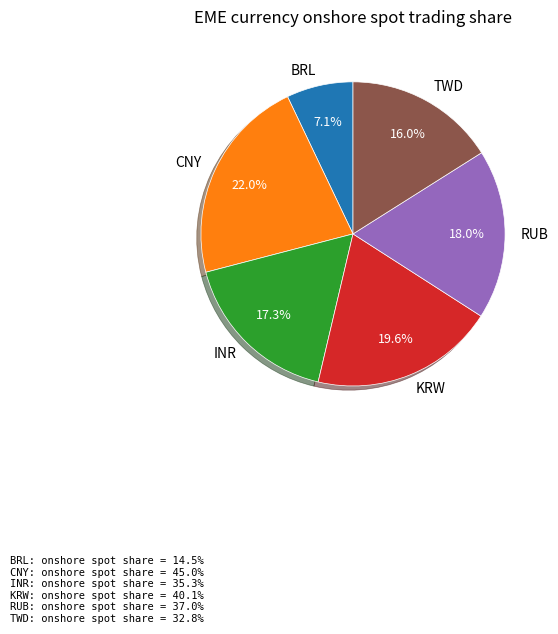

To the nearest percent, what percentage of the pie is INR?

17%